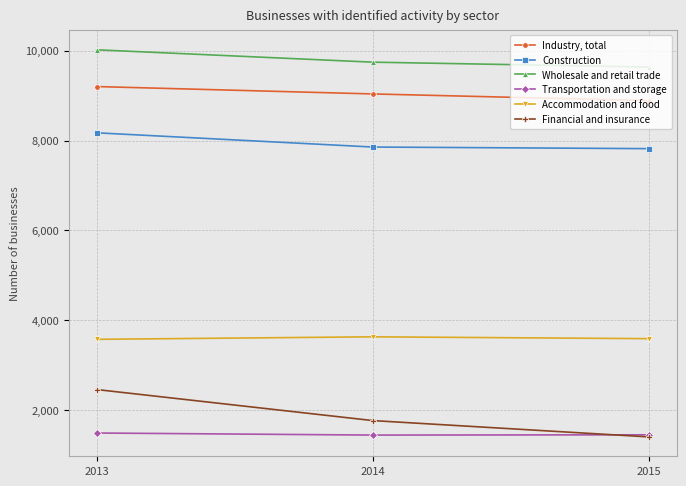

Where does the Accommodation and food series first go above 3596?

2014